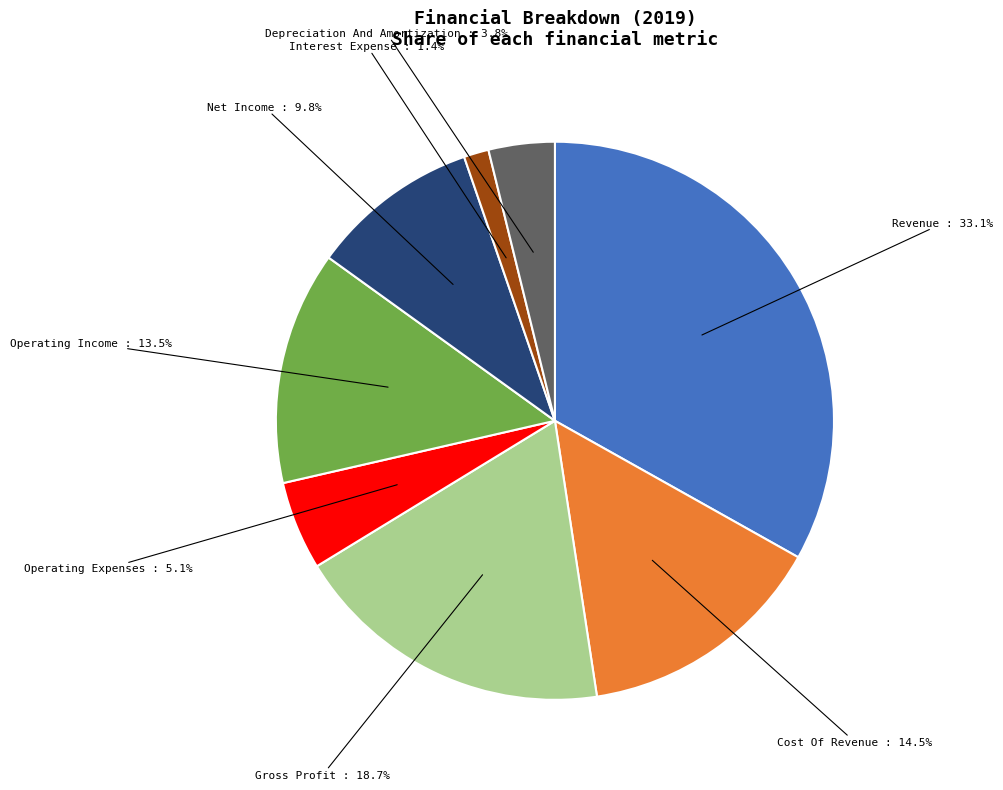

Does any single category account for the majority?

No